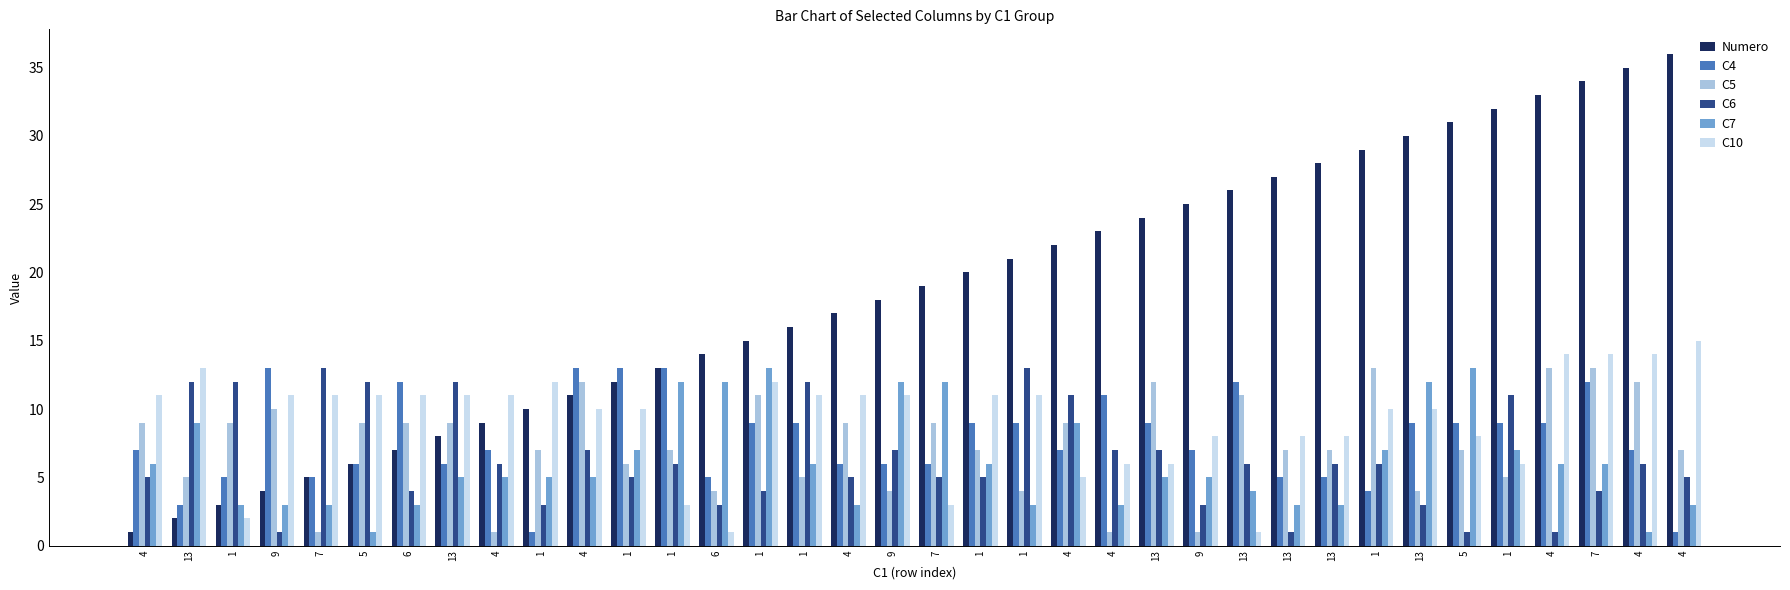

Reading left to right, transcribe all the data shown in this chart.

Numero: 4=1	13=2	1=3	9=4	7=5	5=6	6=7	13=8	4=9	1=10	4=11	1=12	1=13	6=14	1=15	1=16	4=17	9=18	7=19	1=20	1=21	4=22	4=23	13=24	9=25	13=26	13=27	13=28	1=29	13=30	5=31	1=32	4=33	7=34	4=35	4=36
C4: 4=7	13=3	1=5	9=13	7=5	5=6	6=12	13=6	4=7	1=1	4=13	1=13	1=13	6=5	1=9	1=9	4=6	9=6	7=6	1=9	1=9	4=7	4=11	13=9	9=7	13=12	13=5	13=5	1=4	13=9	5=9	1=9	4=9	7=12	4=7	4=1
C5: 4=9	13=5	1=9	9=10	7=1	5=9	6=9	13=9	4=1	1=7	4=12	1=6	1=7	6=4	1=11	1=5	4=9	9=4	7=9	1=7	1=4	4=9	4=1	13=12	9=1	13=11	13=7	13=7	1=13	13=4	5=7	1=5	4=13	7=13	4=12	4=7
C6: 4=5	13=12	1=12	9=1	7=13	5=12	6=4	13=12	4=6	1=3	4=7	1=5	1=6	6=3	1=4	1=12	4=5	9=7	7=5	1=5	1=13	4=11	4=7	13=7	9=3	13=6	13=1	13=6	1=6	13=3	5=1	1=11	4=1	7=4	4=6	4=5
C7: 4=6	13=9	1=3	9=3	7=3	5=1	6=3	13=5	4=5	1=5	4=5	1=7	1=12	6=12	1=13	1=6	4=3	9=12	7=12	1=6	1=3	4=9	4=3	13=5	9=5	13=4	13=3	13=3	1=7	13=12	5=13	1=7	4=6	7=6	4=1	4=3
C10: 4=11	13=13	1=2	9=11	7=11	5=11	6=11	13=11	4=11	1=12	4=10	1=10	1=3	6=1	1=12	1=11	4=11	9=11	7=3	1=11	1=11	4=5	4=6	13=6	9=8	13=1	13=8	13=8	1=10	13=10	5=8	1=6	4=14	7=14	4=14	4=15